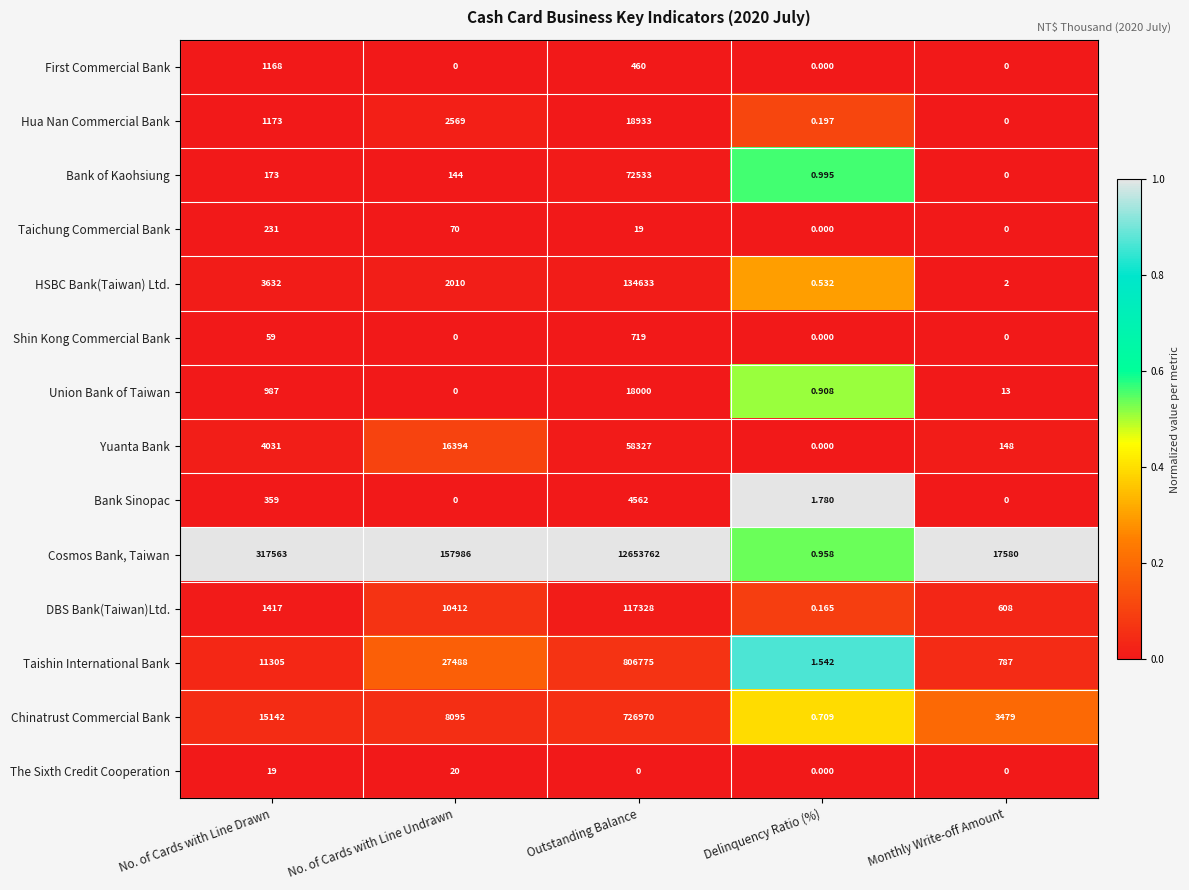

At which label is Taishin International Bank closest to 403388?

No. of Cards with Line Undrawn